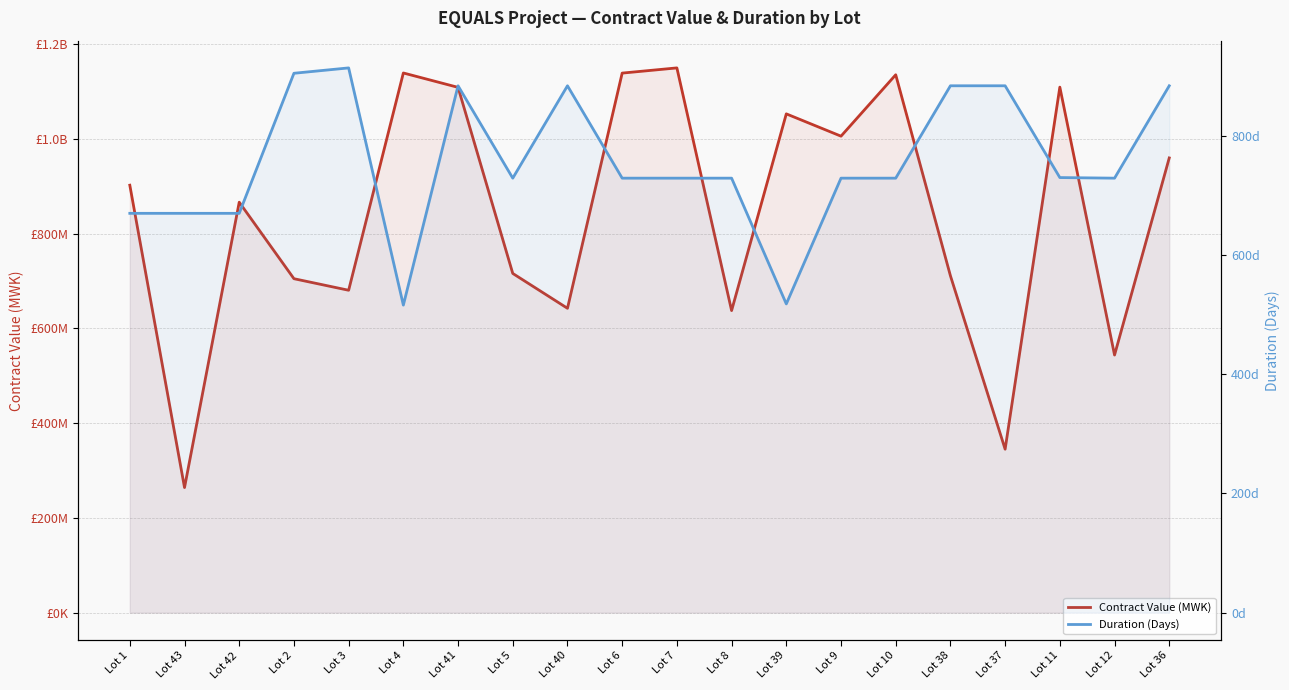

Reading right to left, list all the values displayed in this chart.

Contract Value (MWK): Lot 36=960144674.5	Lot 12=543953329.5	Lot 11=1109625771.6	Lot 37=345132524.2	Lot 38=711324572.3	Lot 10=1135727423.2	Lot 9=1006089367.0	Lot 39=1053171105.8	Lot 8=637804547.0	Lot 7=1150225601.2	Lot 6=1139260238.4	Lot 40=642647071.9	Lot 5=716220136.5	Lot 41=1109141716.2	Lot 4=1139526605.4	Lot 3=680724250.4	Lot 2=705126374.2	Lot 42=866693668.1	Lot 43=264130105.6	Lot 1=902568764.5
Duration (Days): Lot 36=884.0	Lot 12=729.0	Lot 11=730.0	Lot 37=884.0	Lot 38=884.0	Lot 10=729.0	Lot 9=729.0	Lot 39=518.0	Lot 8=729.0	Lot 7=729.0	Lot 6=729.0	Lot 40=884.0	Lot 5=729.0	Lot 41=884.0	Lot 4=516.0	Lot 3=914.0	Lot 2=905.0	Lot 42=670.0	Lot 43=670.0	Lot 1=670.0